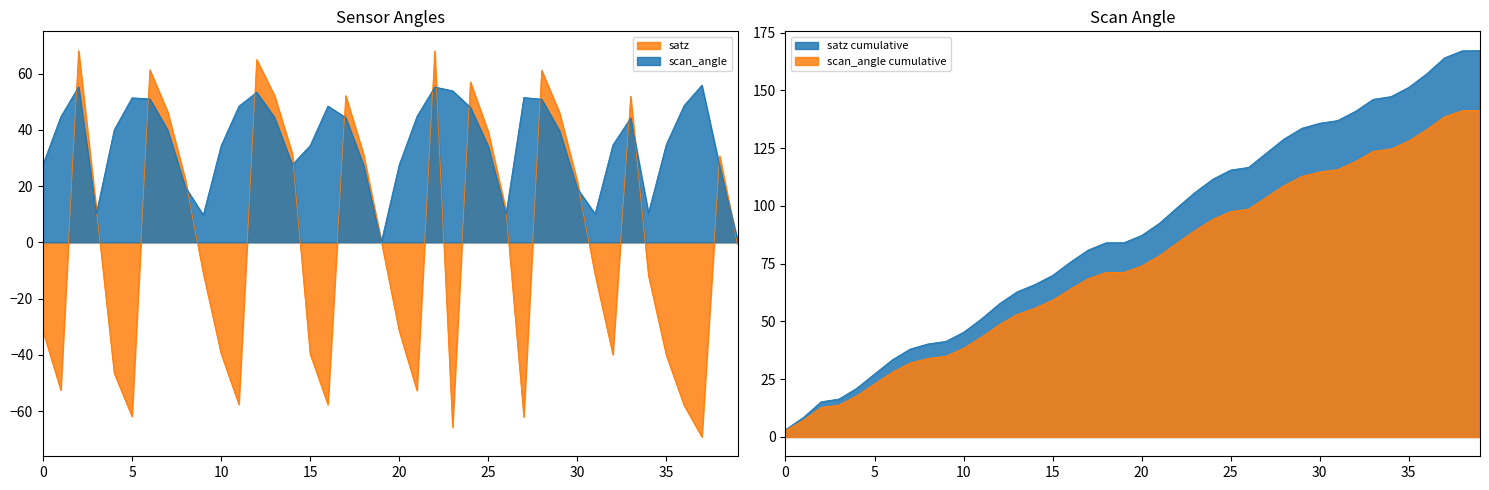

How many distinct data groups are displayed?

2